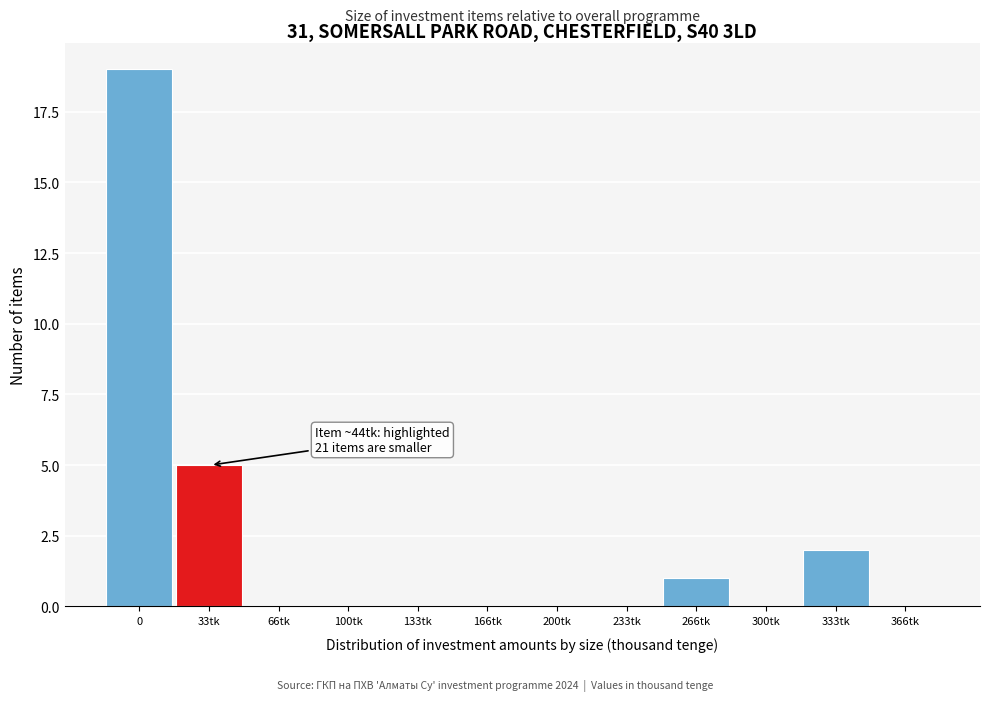

Reading left to right, extract all data points from this chart.

0=19	33tk=5	66tk=0	100tk=0	133tk=0	166tk=0	200tk=0	233tk=0	266tk=1	300tk=0	333tk=2	366tk=0